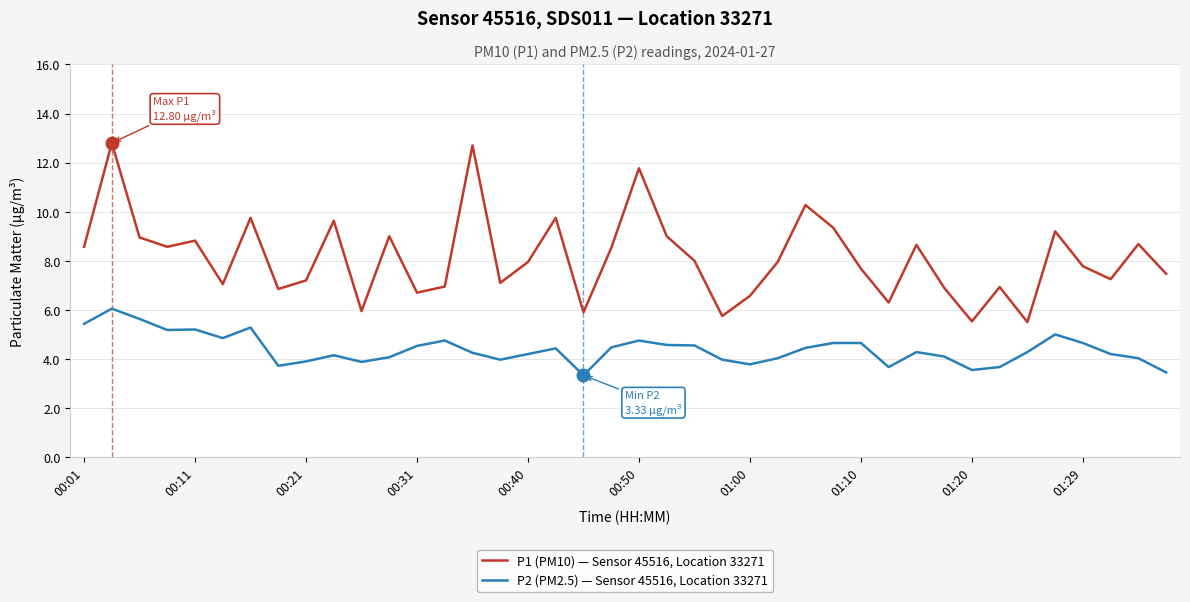

Which series has the widest spread of values?

P1 (PM10) — Sensor 45516, Location 33271